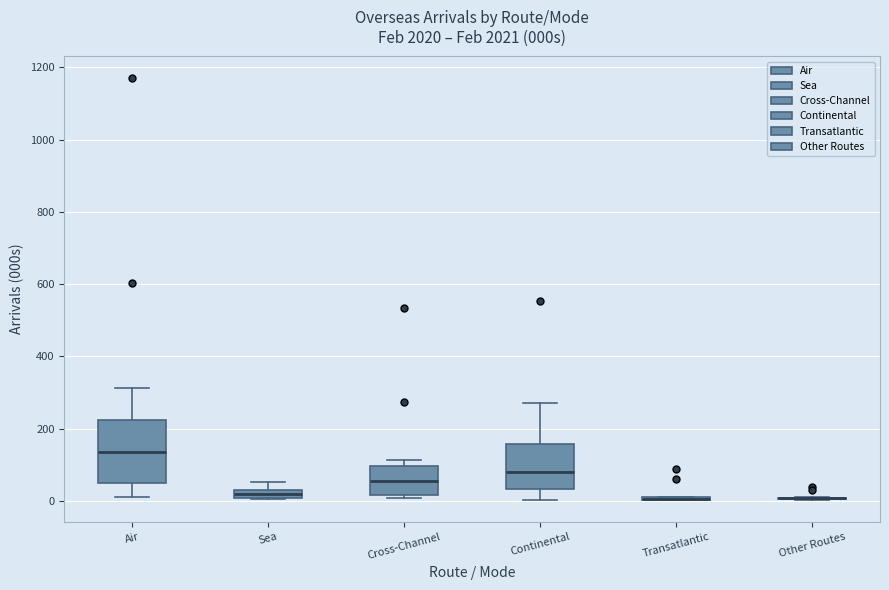

Comparing the boxes themselves (not the whiskers), which one is the tallest?

Air